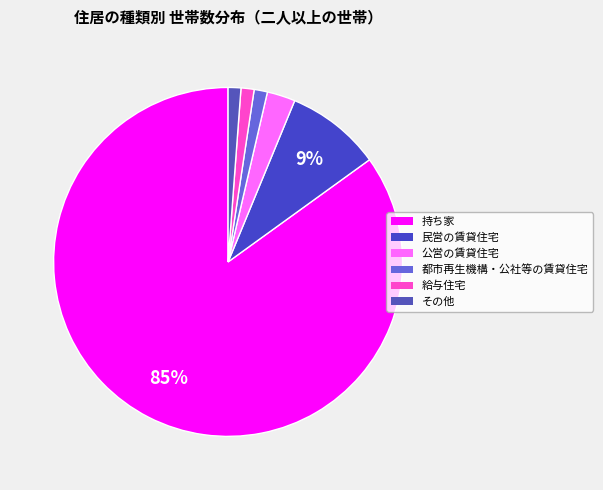

To the nearest percent, what percentage of the pie is 都市再生機構・公社等の賃貸住宅?

1%